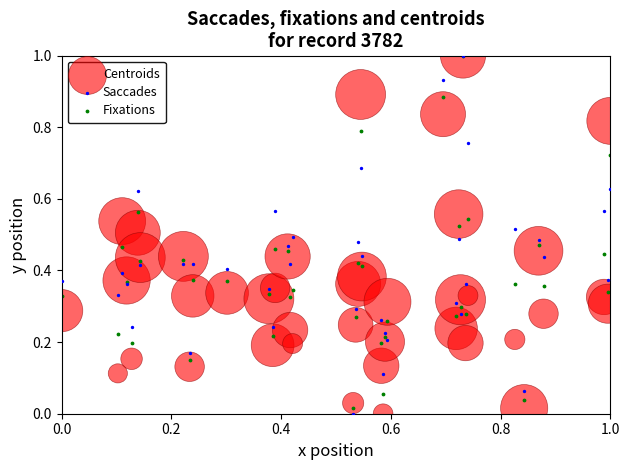

What are all the series names shown in the legend?

Centroids, Saccades, Fixations